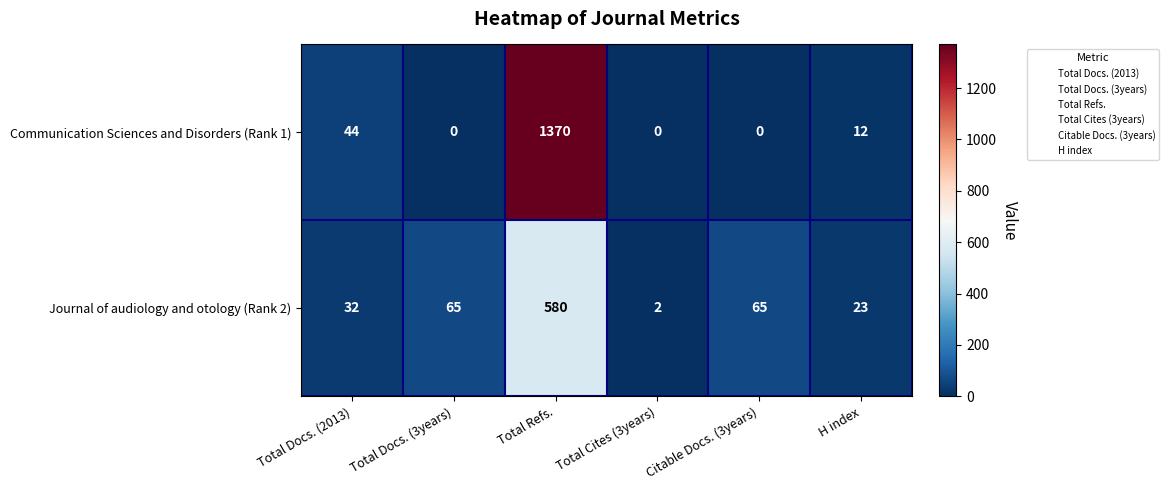

What is the greatest value displayed?

1370